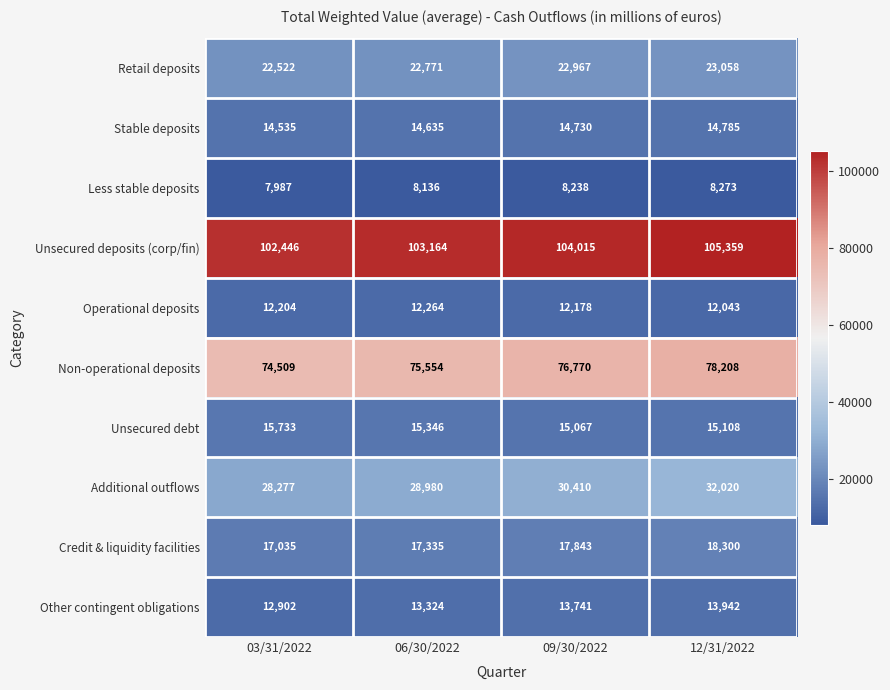

Count the number of categories in the chart.

4